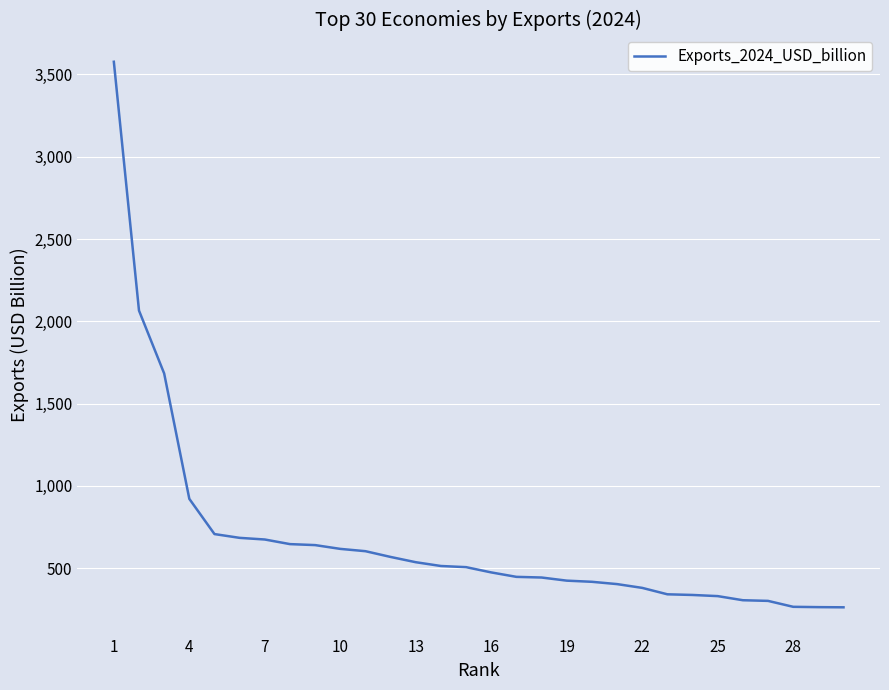

What is the minimum value shown in the chart?

262